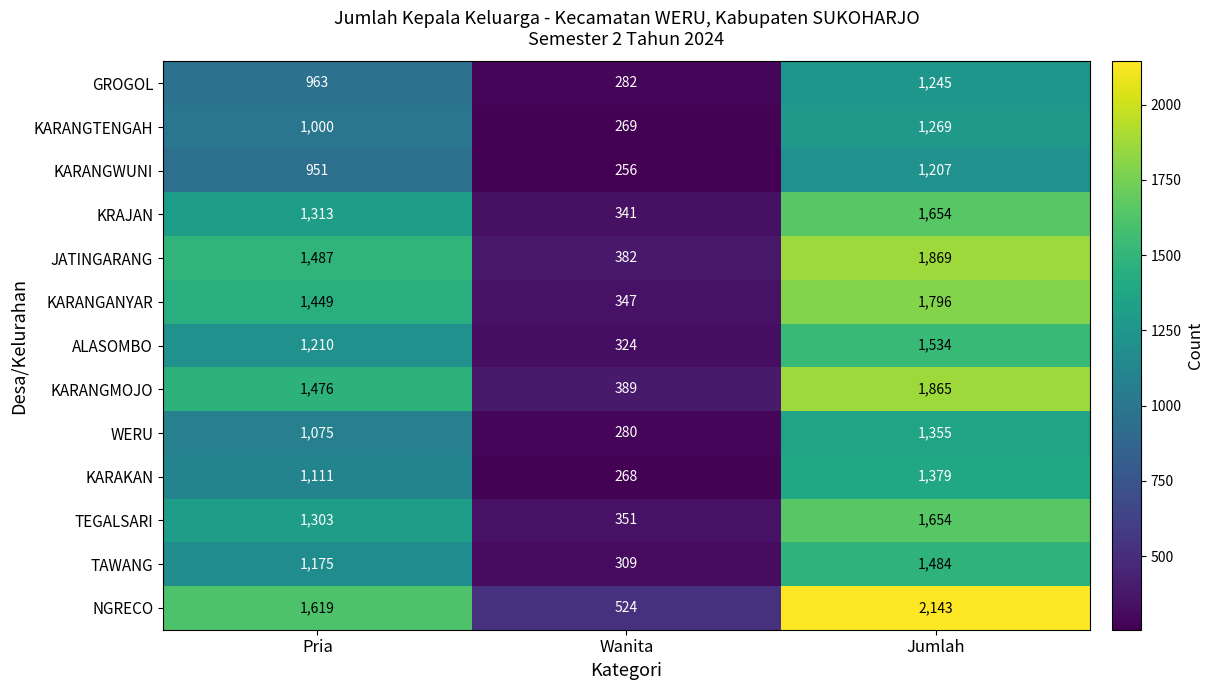

The value of KARANGWUNI at Pria is 372. True or false?

False